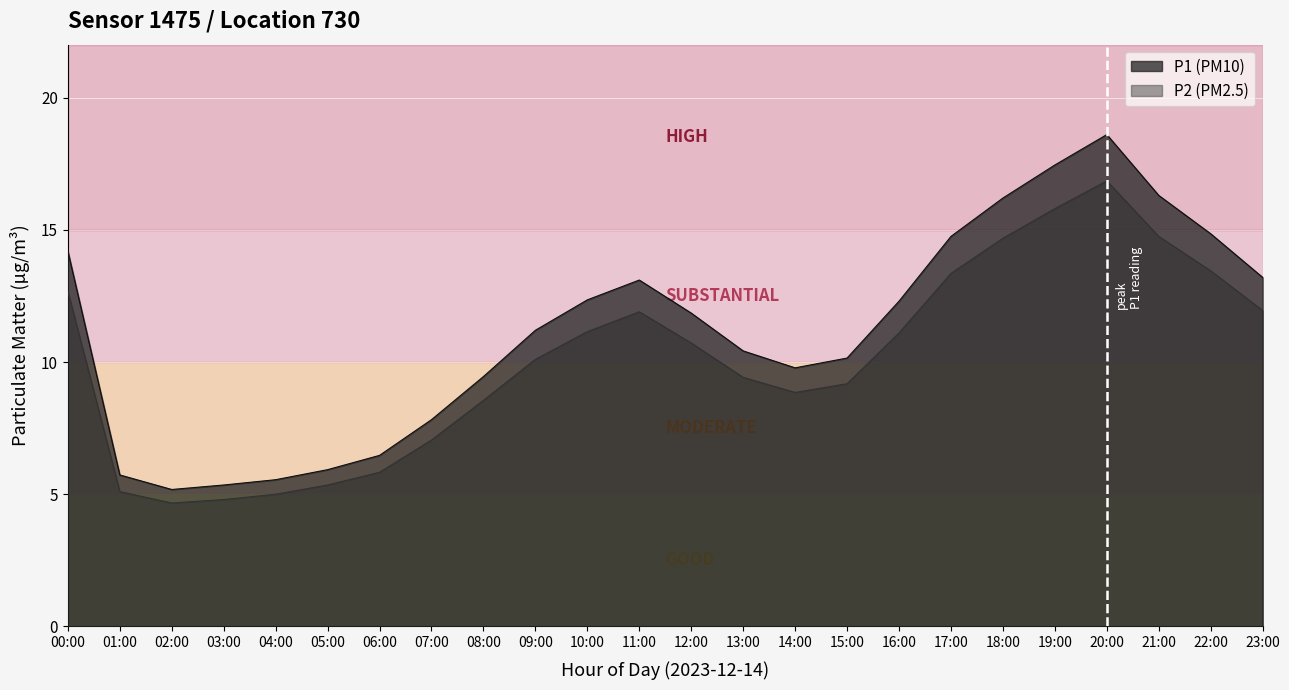

What is the sum of all P2 values?

242.3